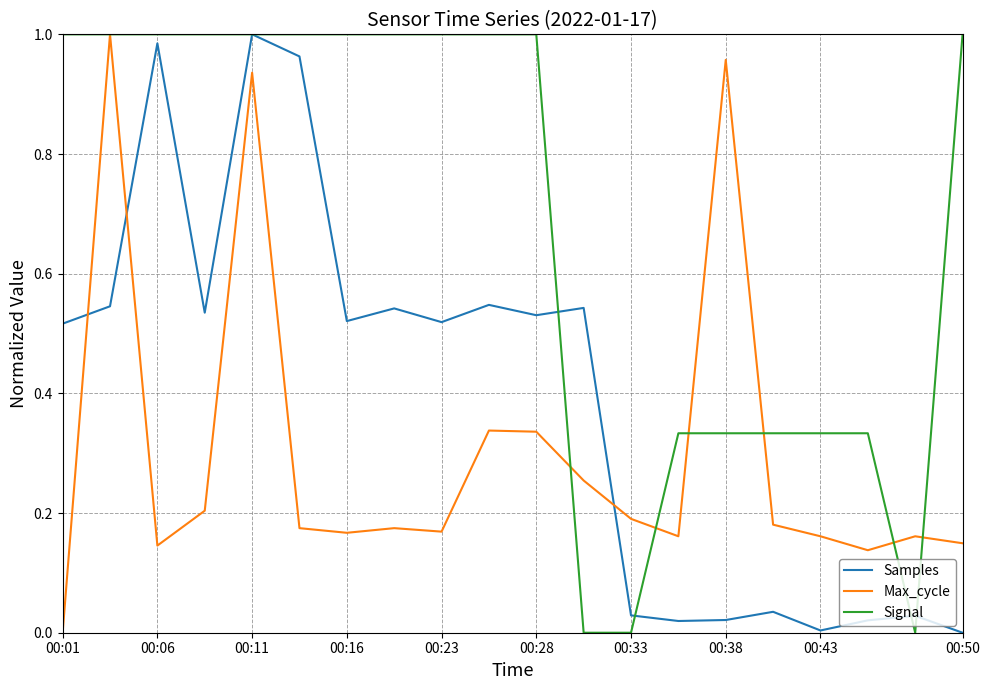

Which series has the largest total across all categories?

Signal